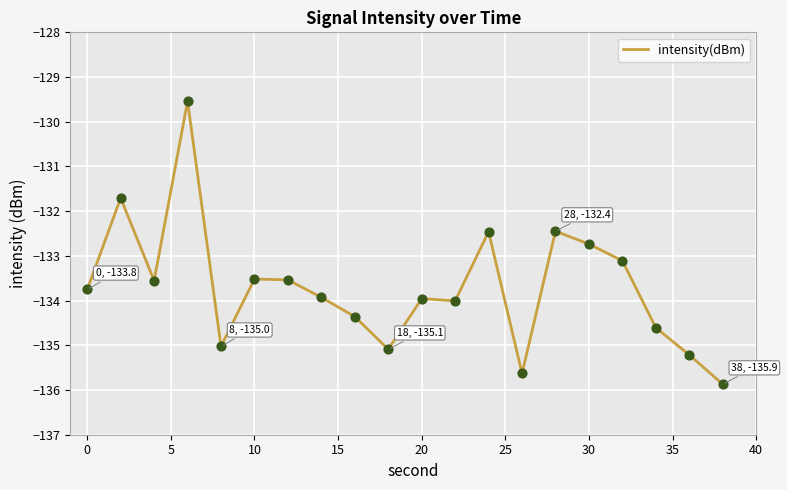

What is the maximum value shown in the chart?

-129.5